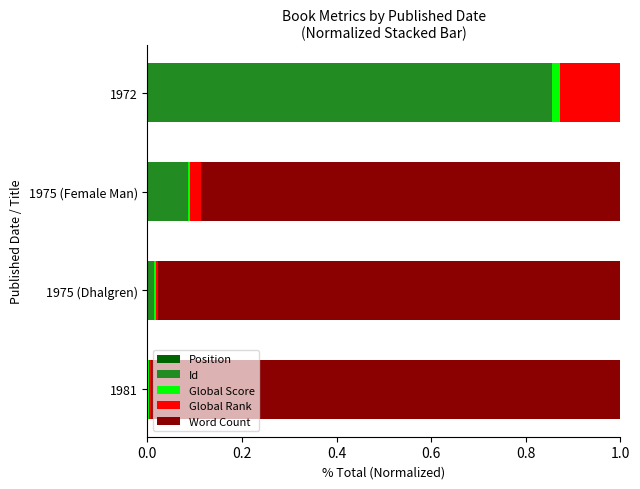

Count the number of categories in the chart.

4